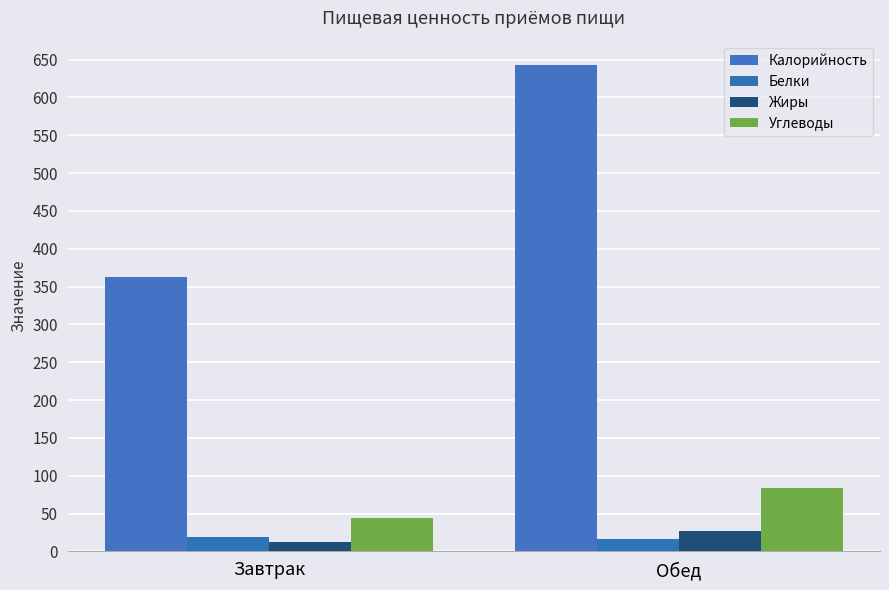

What is the difference between the Калорийность values at Завтрак and Обед?

279.7